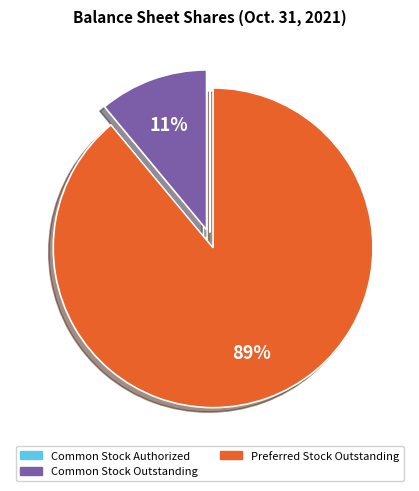

To the nearest percent, what is the average slice percentage?

33%